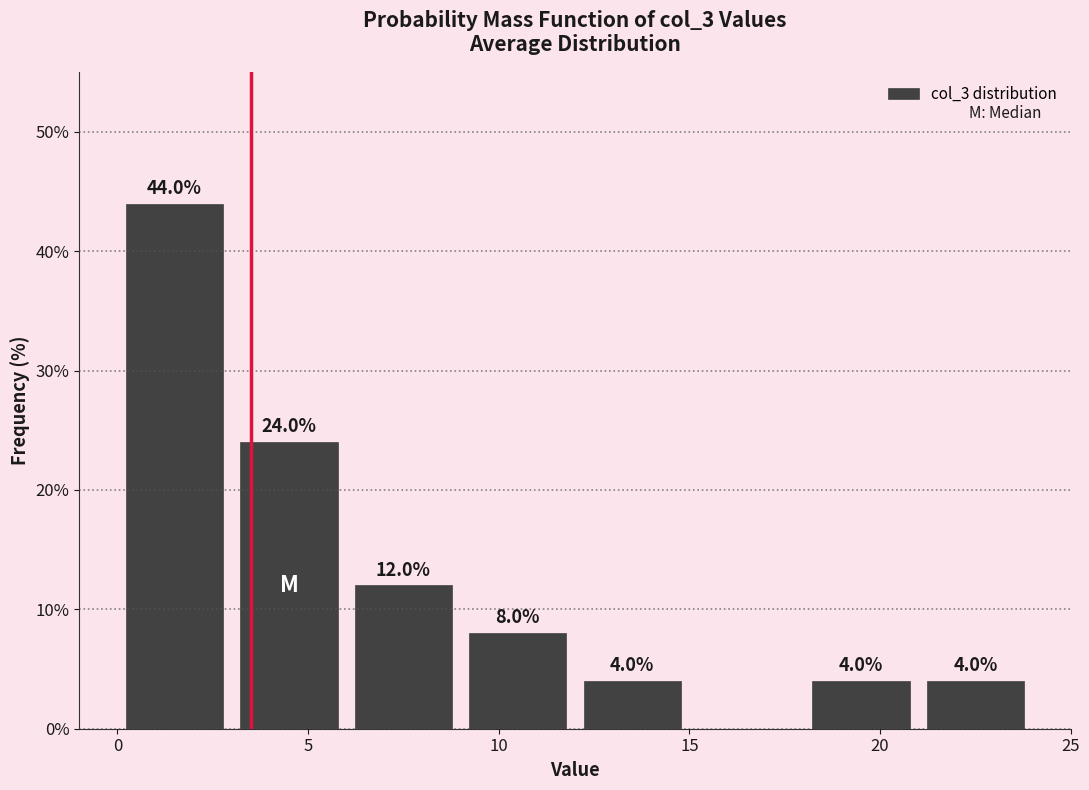

Over which range of the x-axis is the bar tallest?

0 to 3